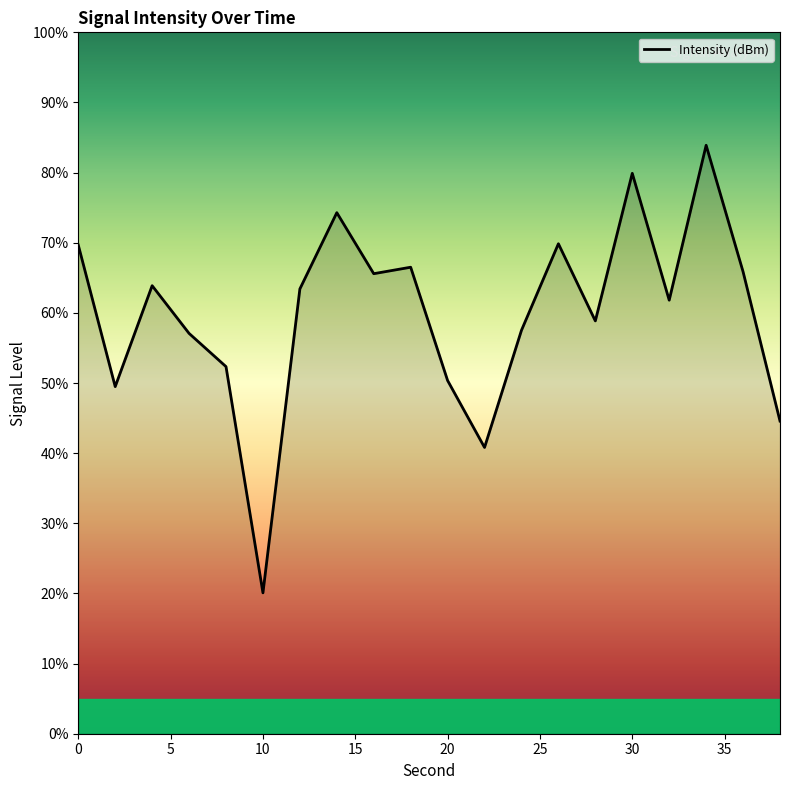

What is the minimum value shown in the chart?

20.1